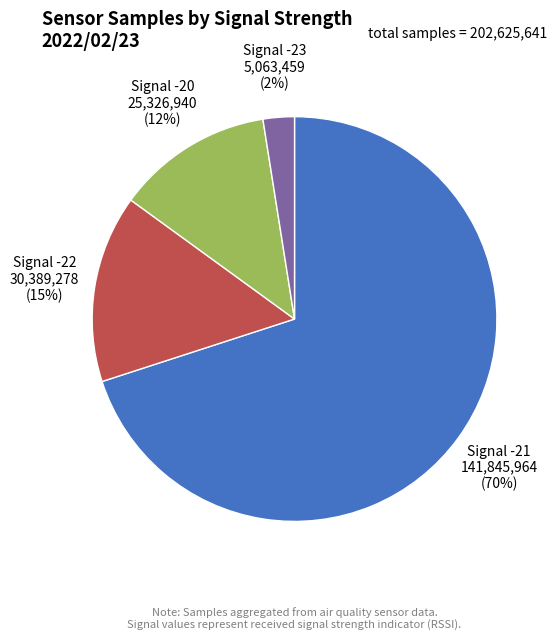

Combined, do Signal -22 and Signal -20 account for over 50%?

No